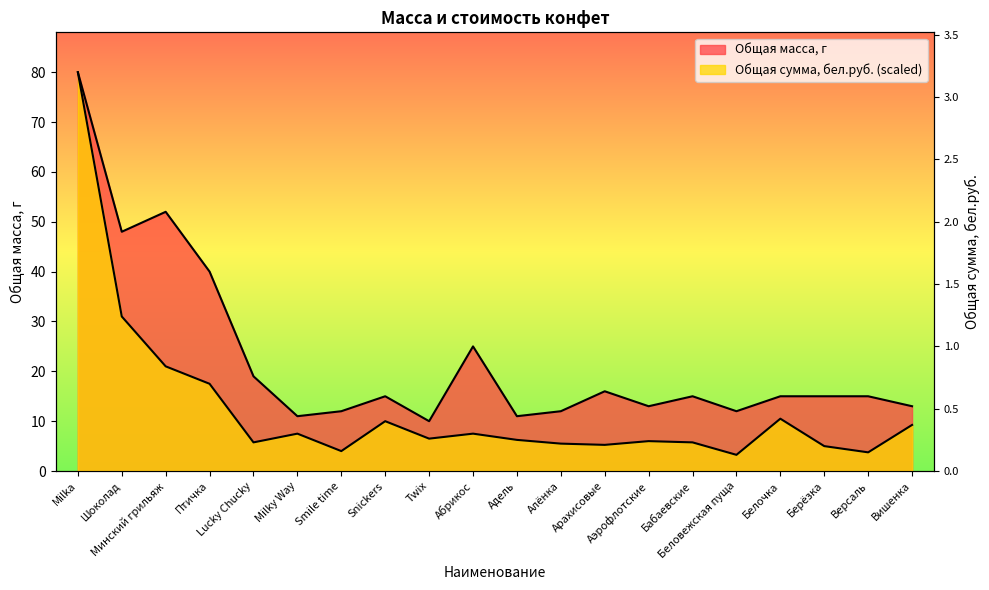

What is the spread (max minus min) of values at Вишенка?

3.8